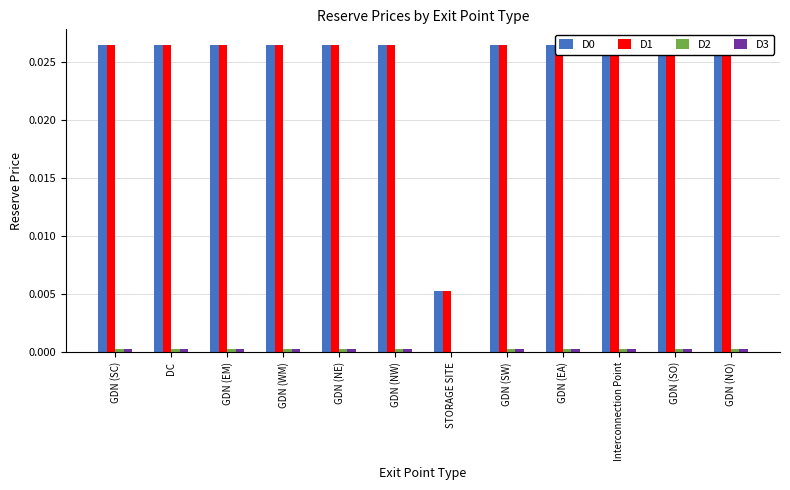

What is the total value across all series at GDN (SO)?

0.1